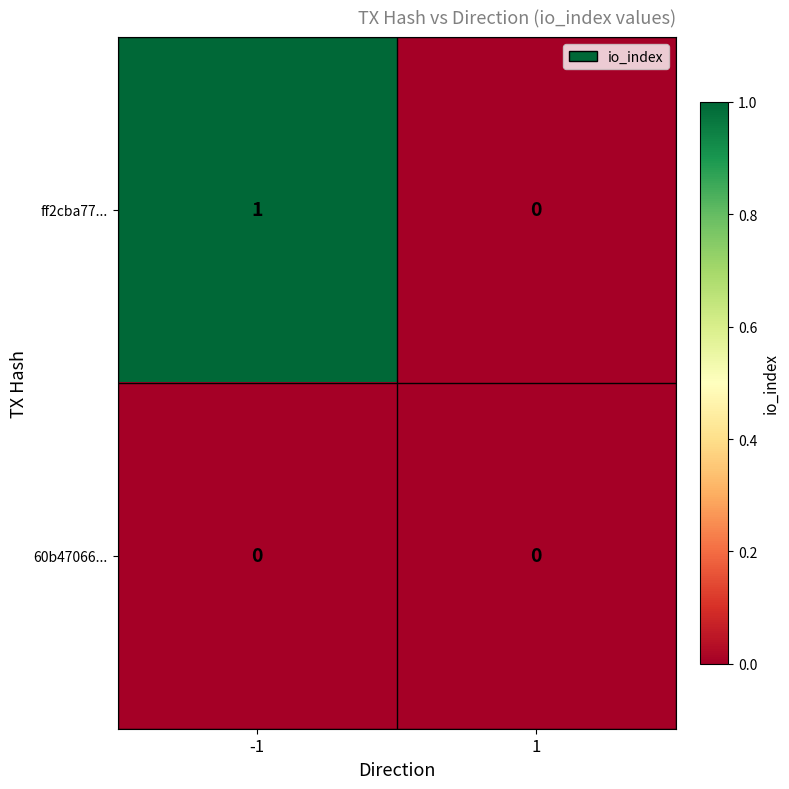

Which series has the widest spread of values?

ff2cba77...